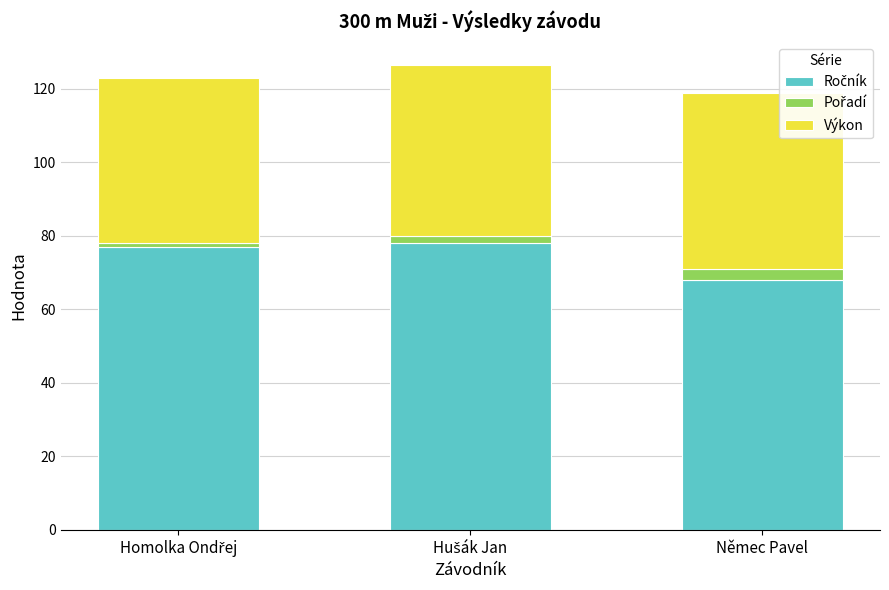

What is the total value across all series at Němec Pavel?

118.9